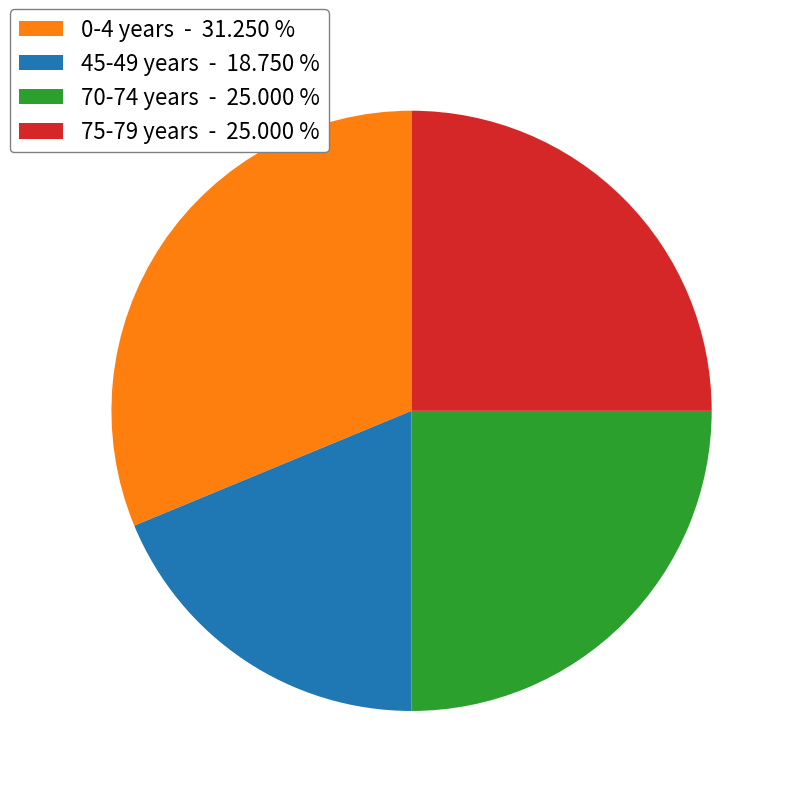

Combined, do 70-74 years - 25.000 % and 0-4 years - 31.250 % account for over 50%?

Yes